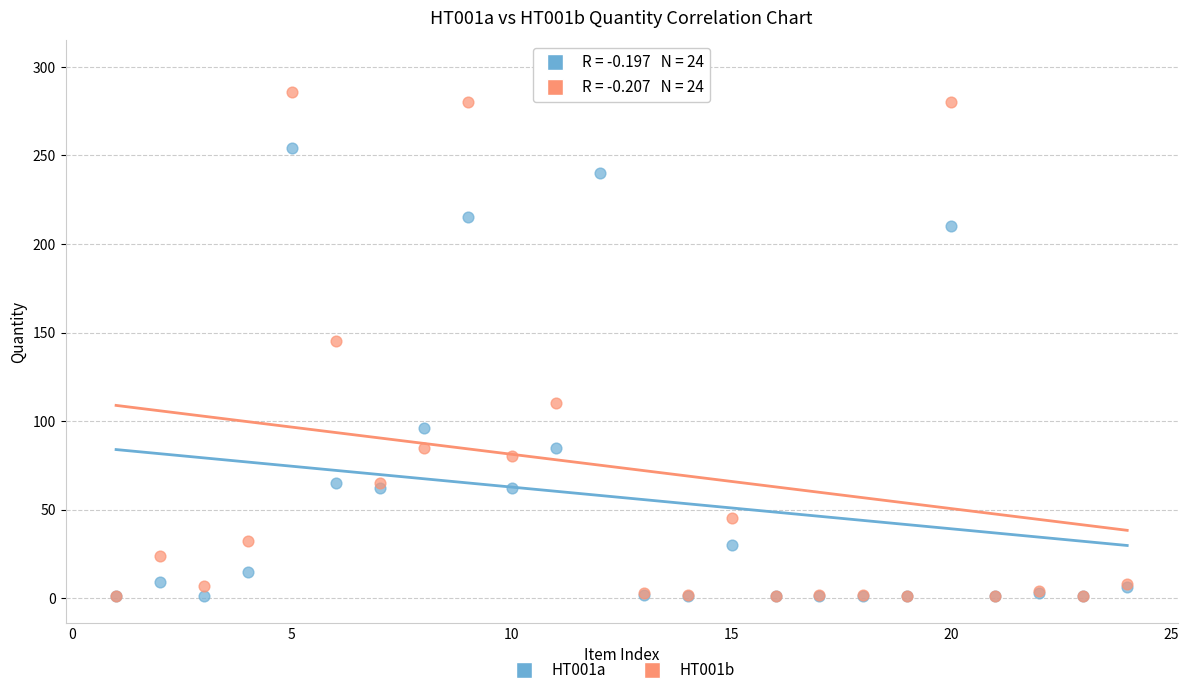

Across all series, what Y value is closest to 150?

145